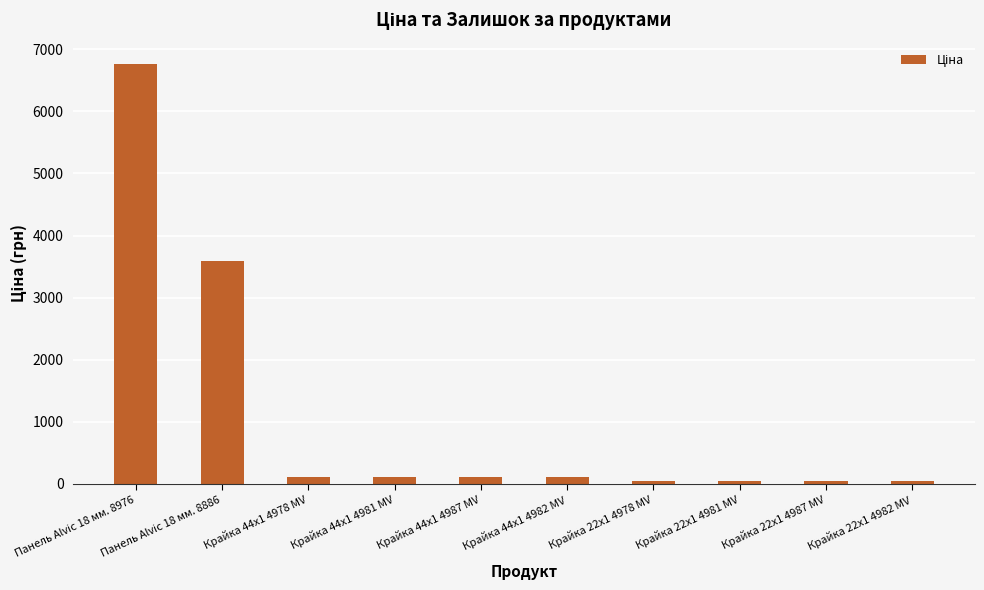

What is the sum of the values at Крайка 44x1 4981 MV and Крайка 44x1 4987 MV?

220.1